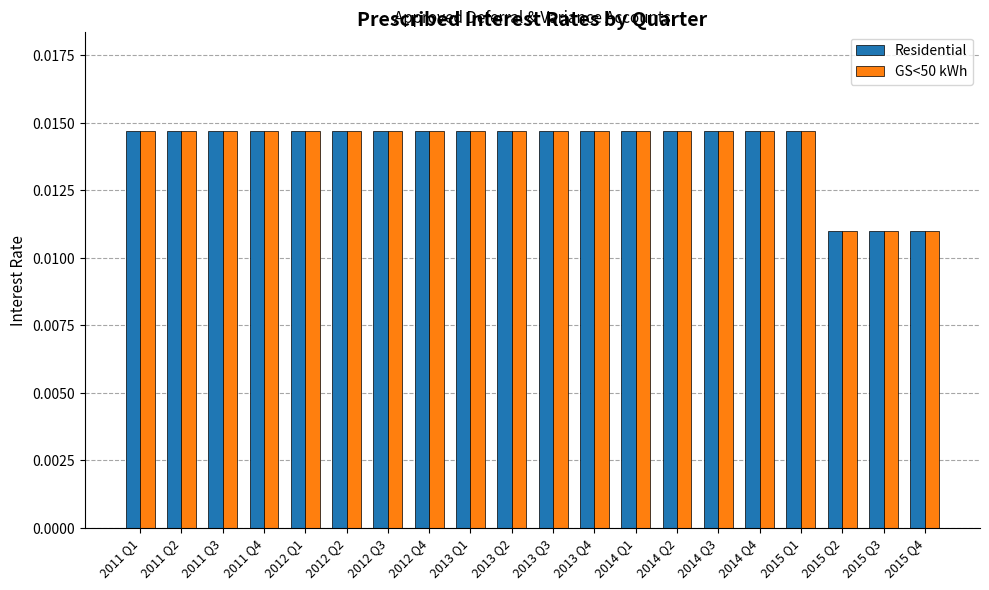

How many Residential values are between 0 and 1?

20